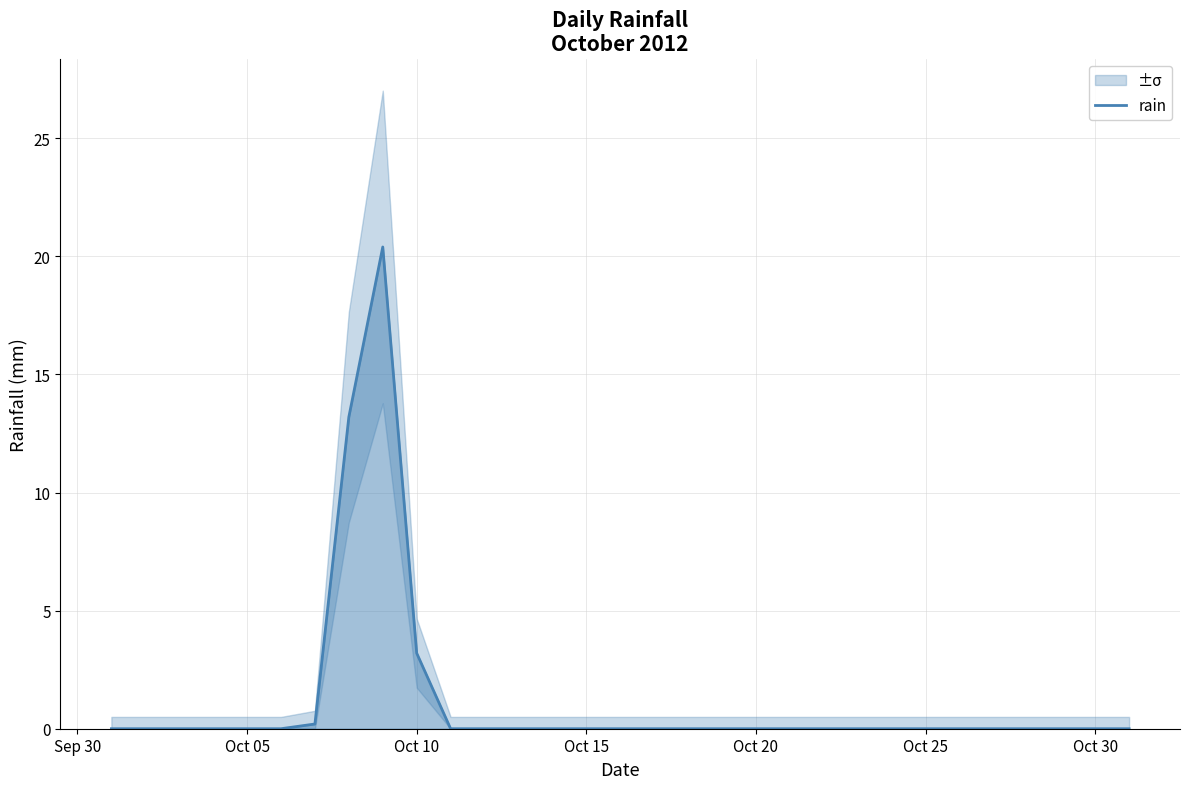

What is the greatest value displayed?

20.4